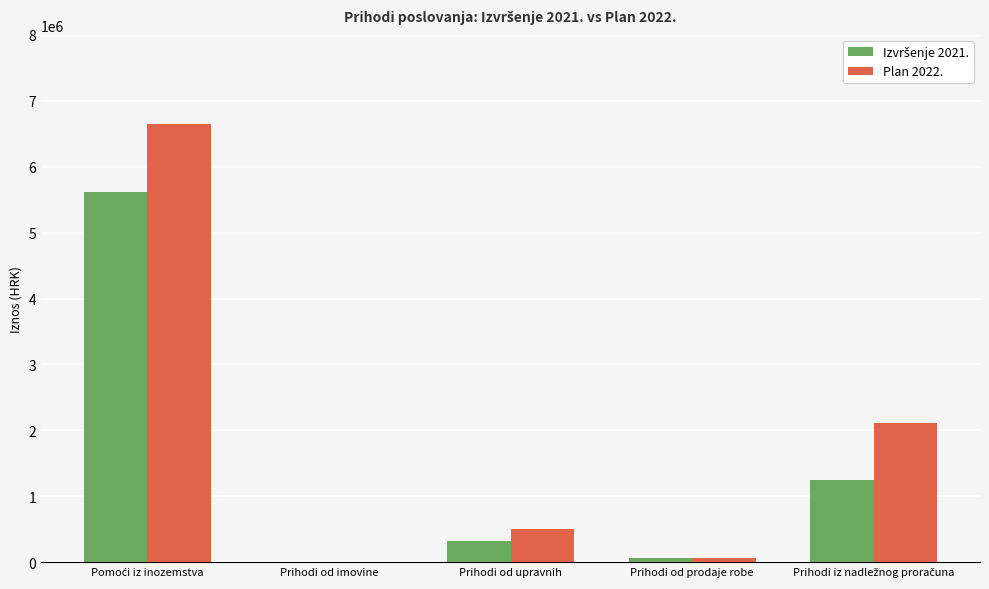

Which series has the largest total across all categories?

Plan 2022.